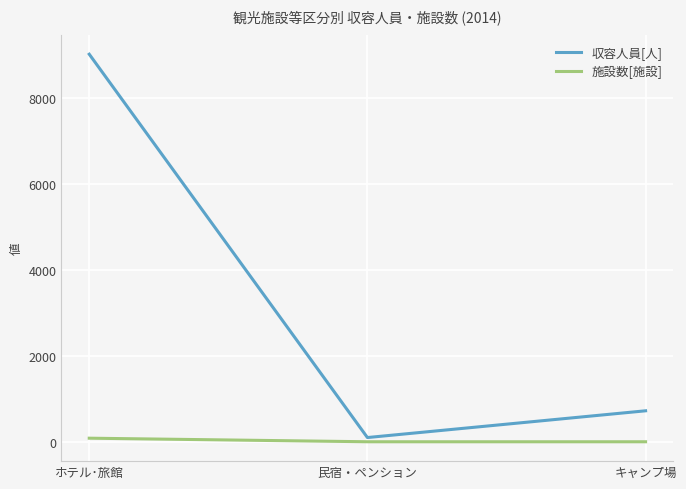

The 収容人員[人] series shows 9016 at ホテル･旅館. True or false?

True